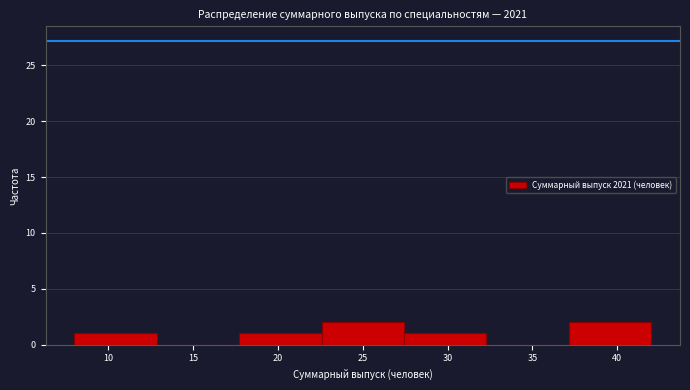

How tall is the bar that spans 37.0 to 42.0 on the x-axis? Neither the bar edges nor the heights are printed on the chart, so give them approximately, as read against the axes.

2